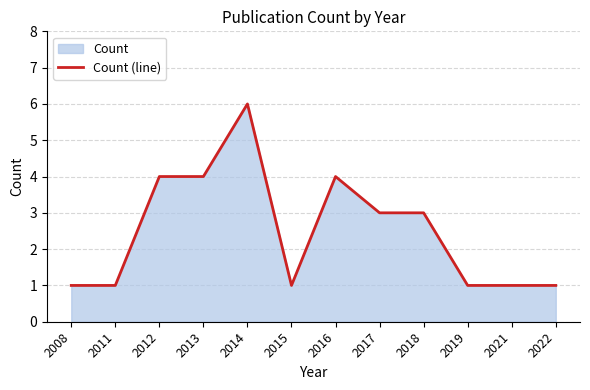

At which category does the data reach its first local peak?

2014